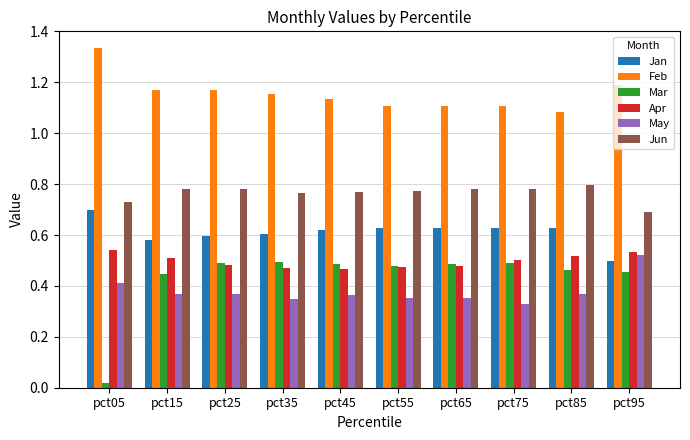

Which series has the widest spread of values?

Mar